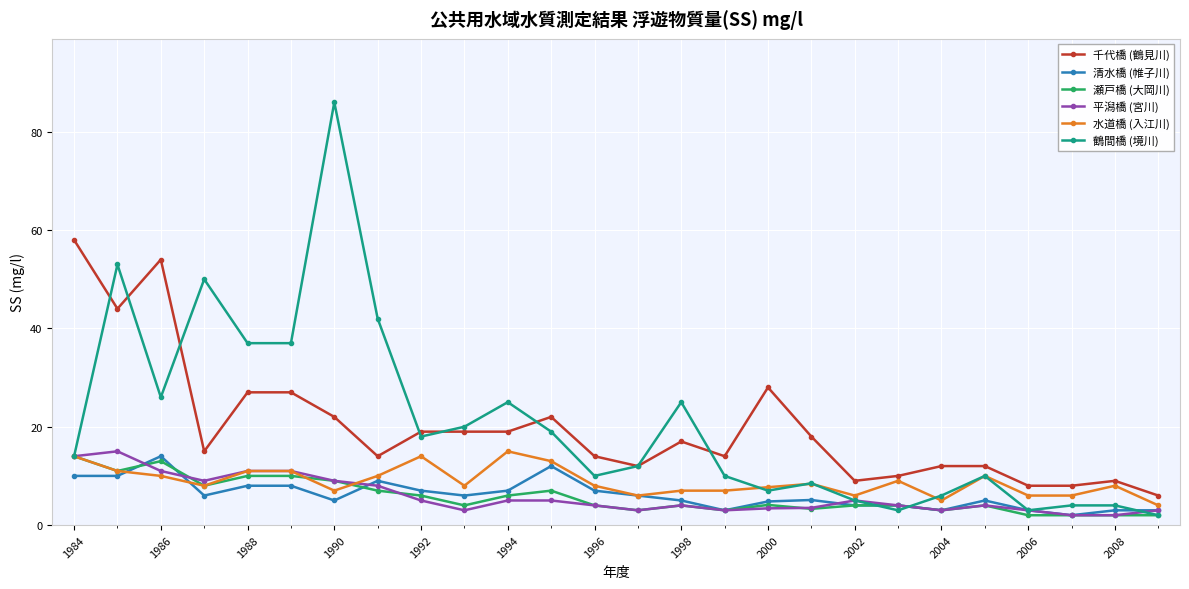

What is the minimum value shown in the chart?

2.0